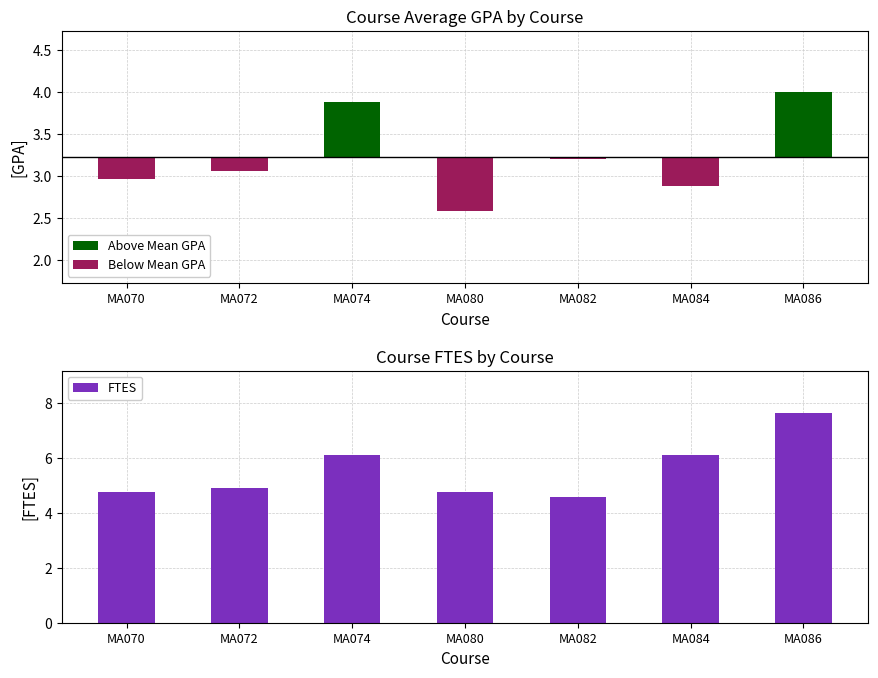

What is the greatest value displayed?

7.7